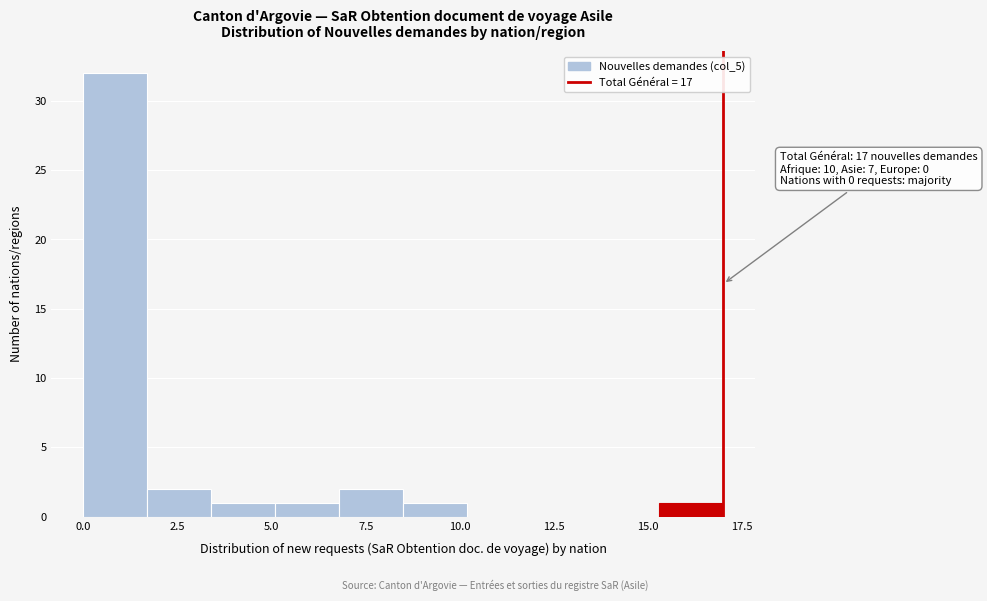

Read against the x-axis, roughly where is the centre of the tallest bar?

1.0